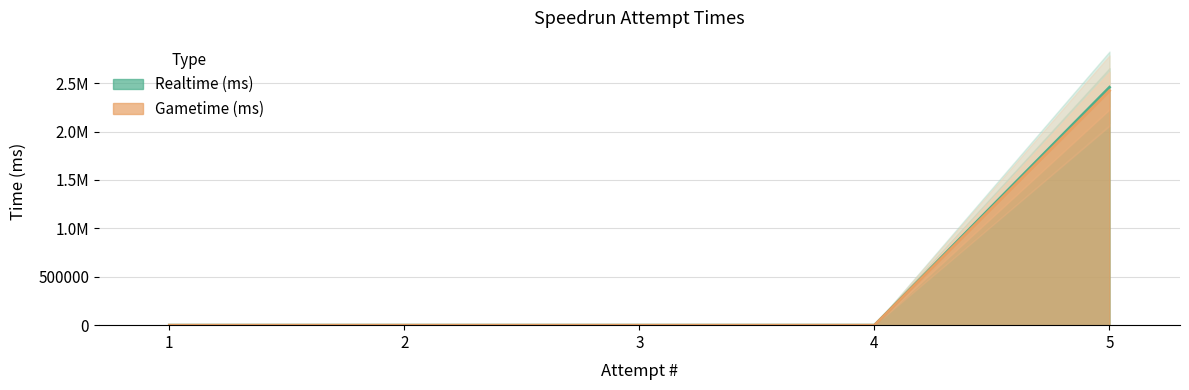

True or false: Realtime (ms) and Gametime (ms) intersect in this chart.

False